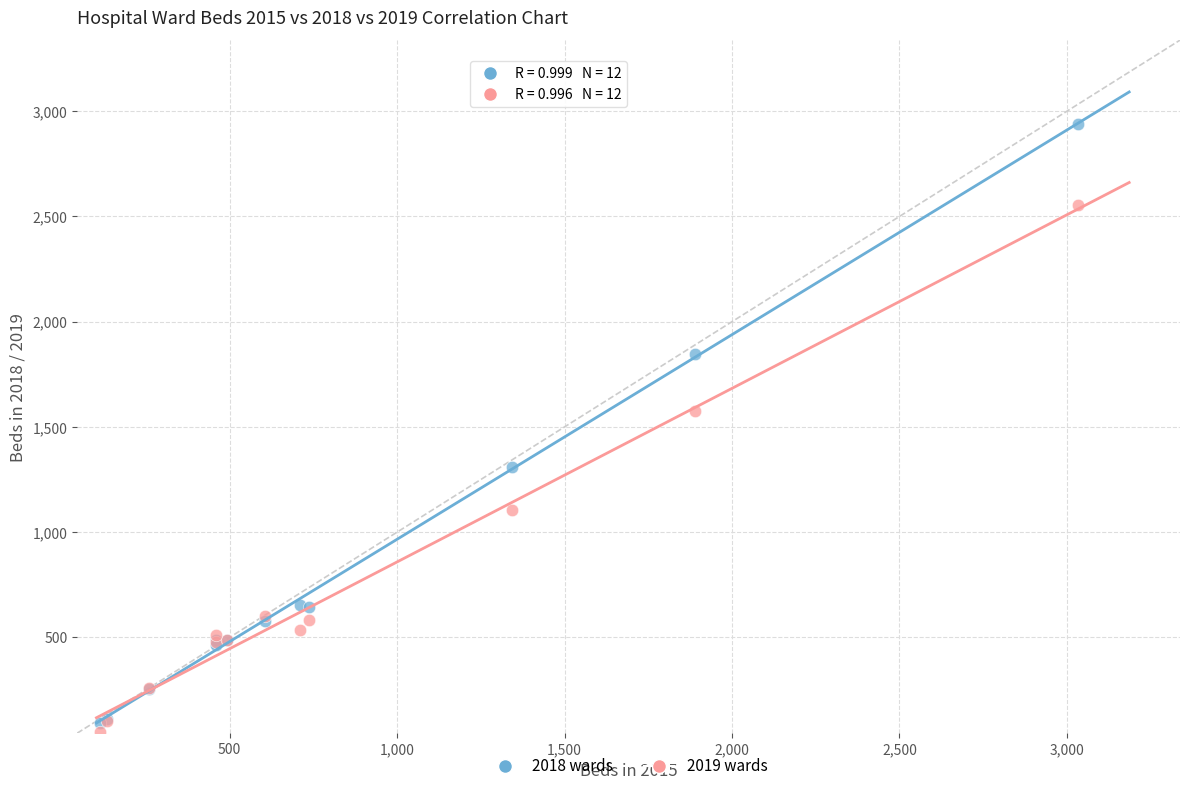

Across all series, what Y value is closest to 1496?

1576